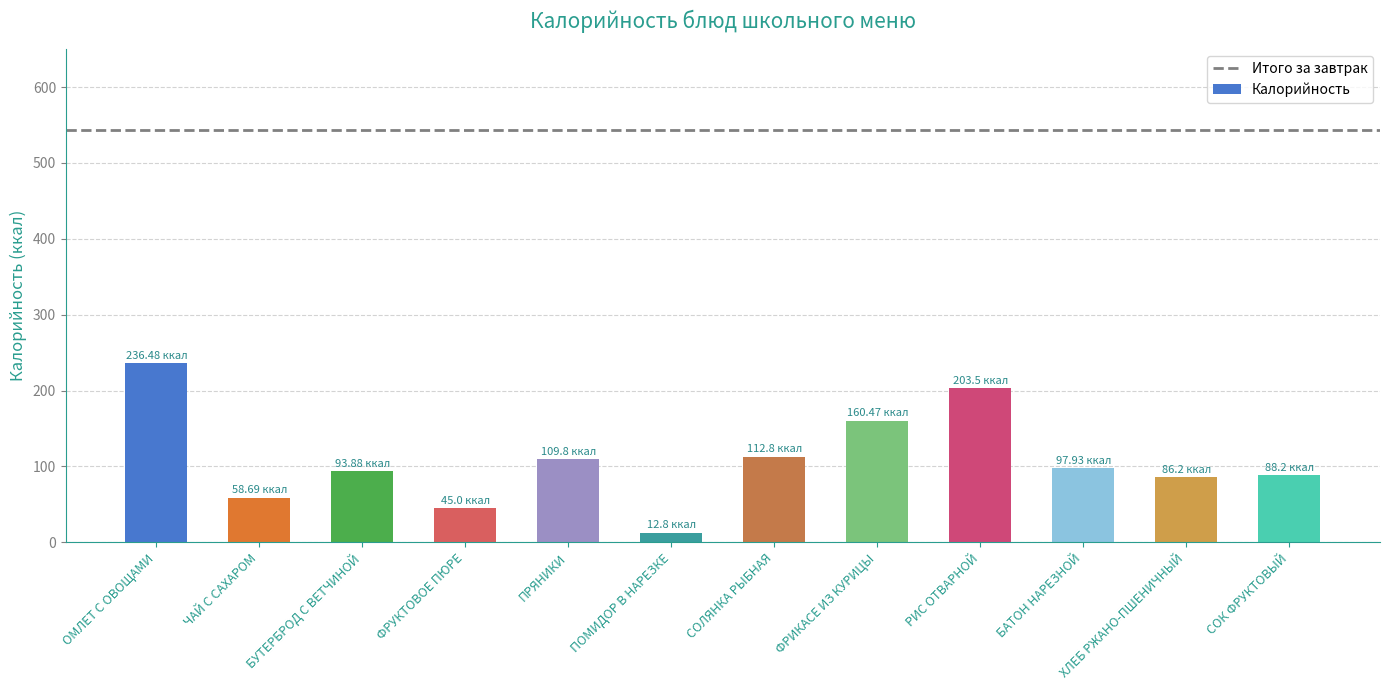

How many distinct data groups are displayed?

1